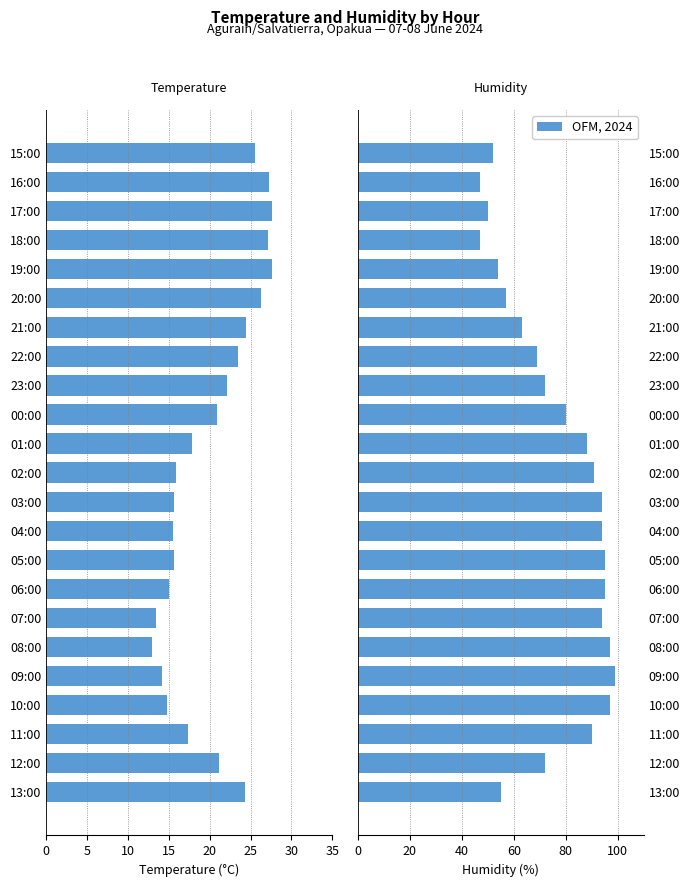

Is the value of Temperature (°C) at 10:00 greater than the value of Humidity (%) at 22:00?

No